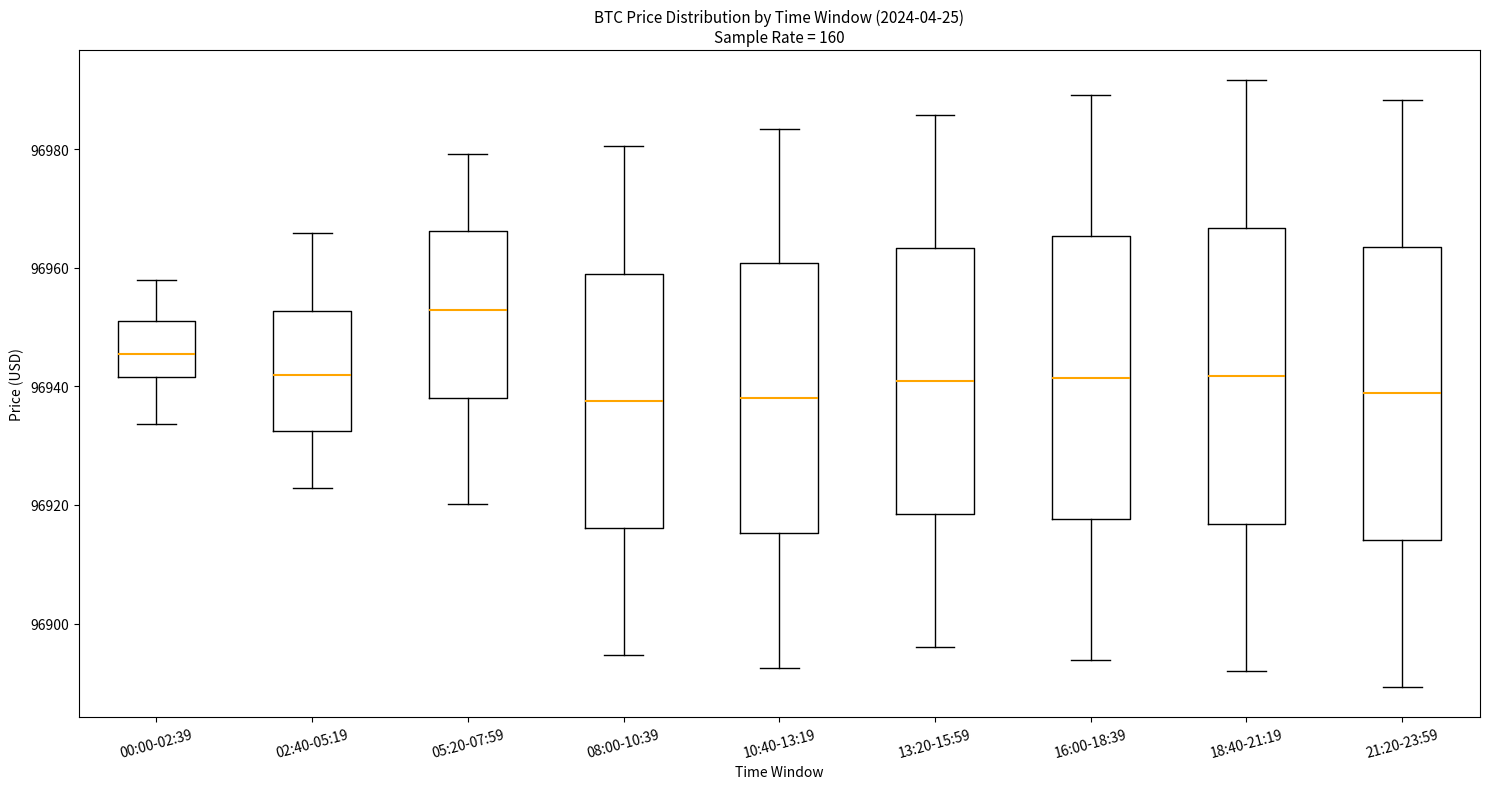

Where is the lower edge of the box for 08:00-10:39 on the y-axis? The values are not printed on the chart, so give them approximately, as read against the axis.

96916